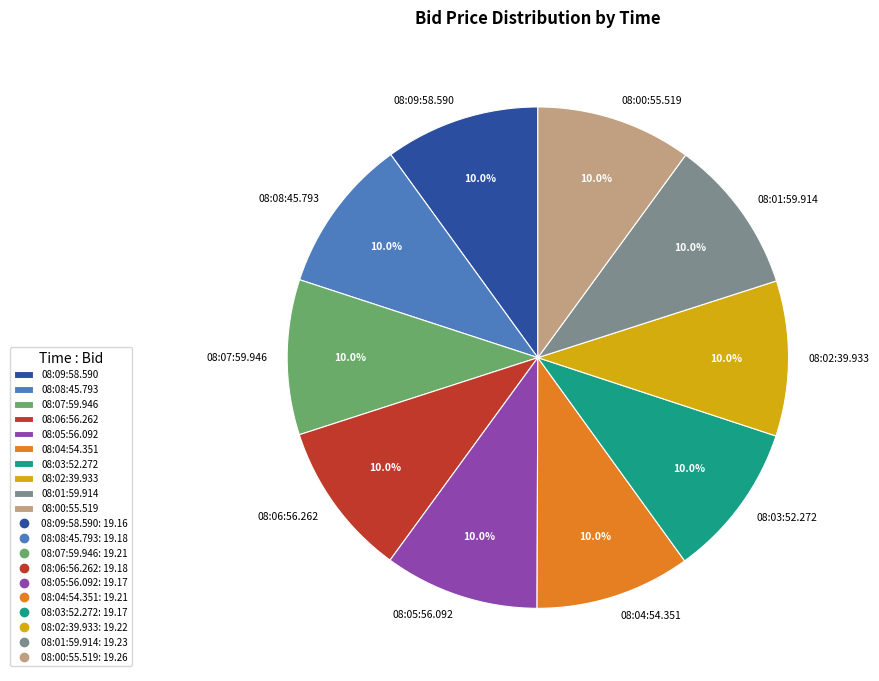

Is the sum of 08:09:58.590 and 08:04:54.351 greater than half?

No